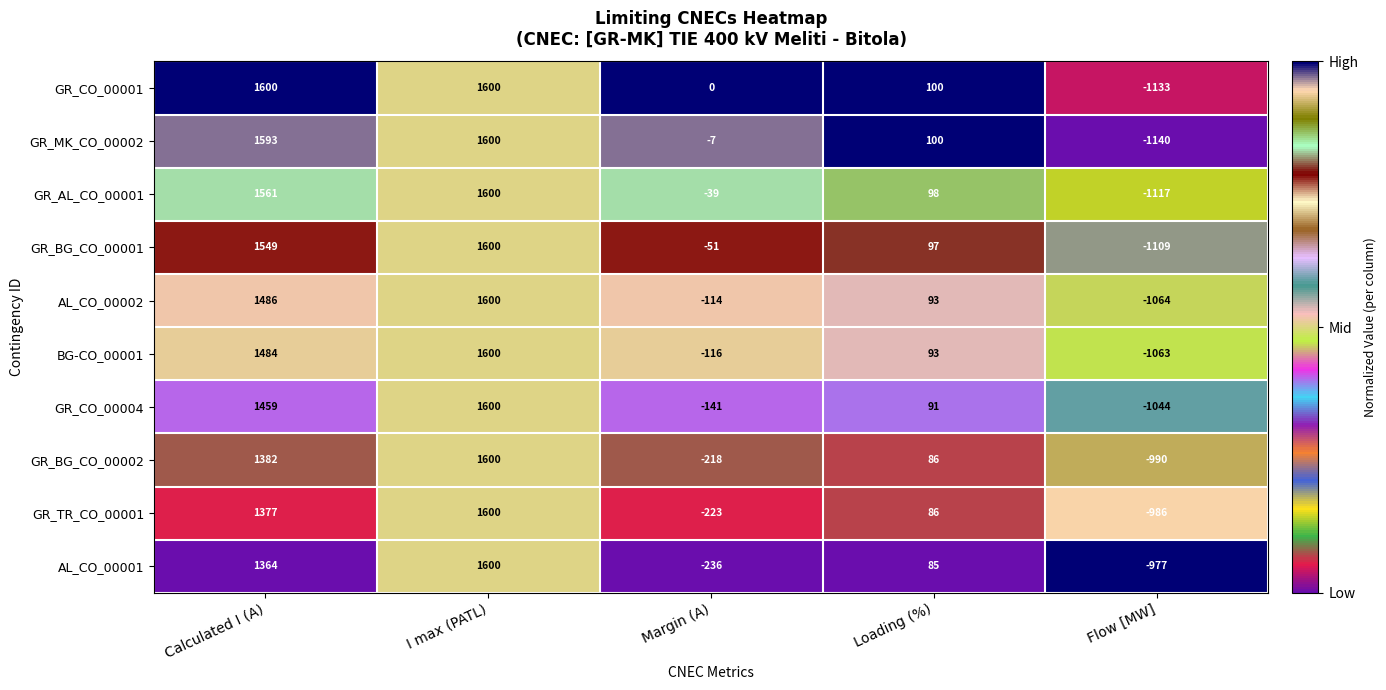

What is the approximate value of AL_CO_00001 at Margin (A), to the nearest 50?

-250